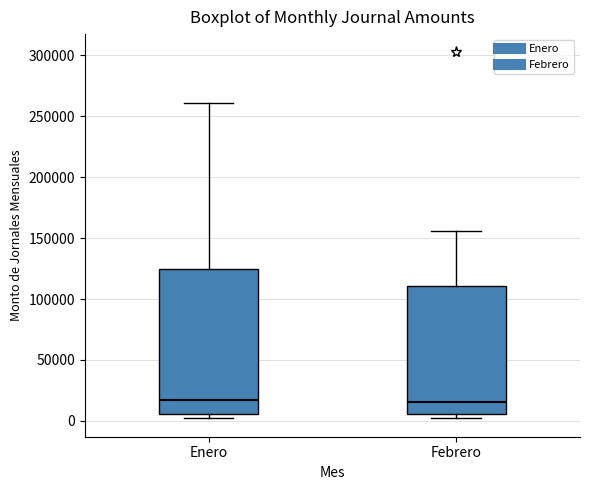

Reading left to right, transcribe this box plot: for each box, give where its median line is, the range the box spans, and where its two whiskers end, as read against the y-axis. The values are not printed on the chart, so give them approximately, as read against the axis.

Enero: median 15000, box 5000 to 125000, whiskers 0 to 260000
Febrero: median 15000, box 5000 to 110000, whiskers 0 to 155000